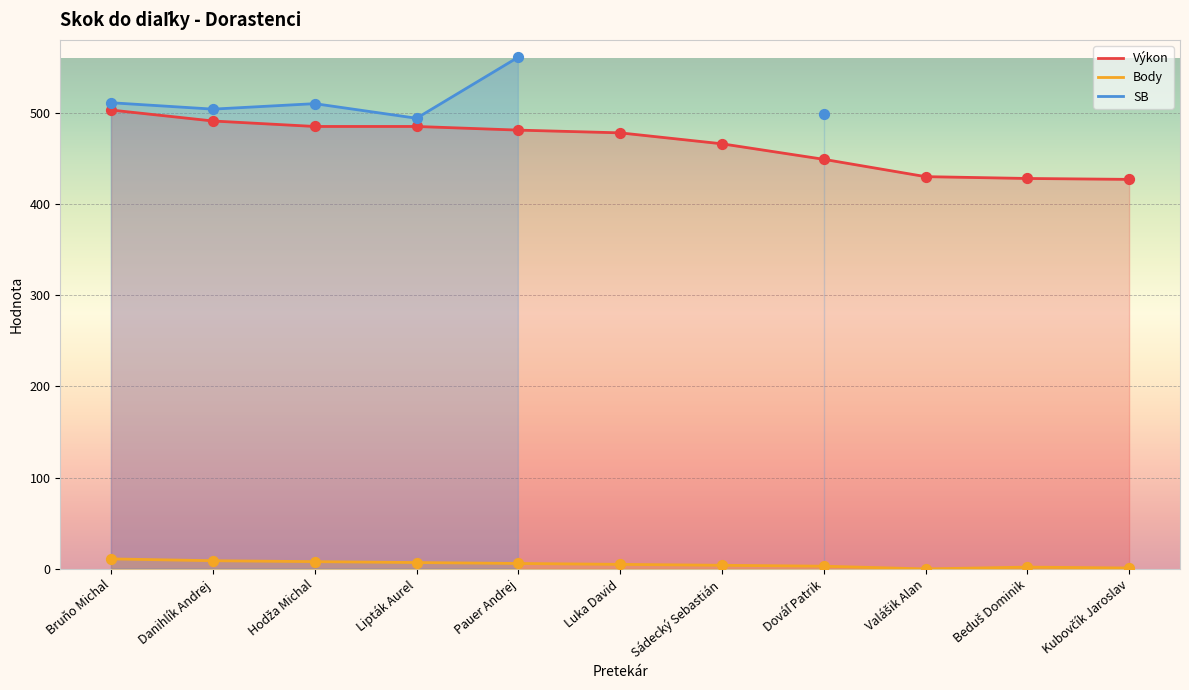

At which category is the sum across all series the highest?

Bruňo Michal